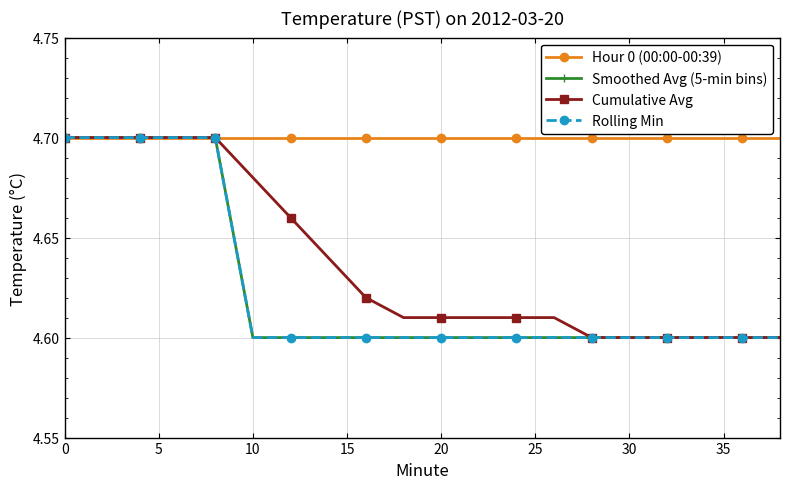

True or false: Hour 0 (00:00-00:39) and Rolling Min intersect in this chart.

False